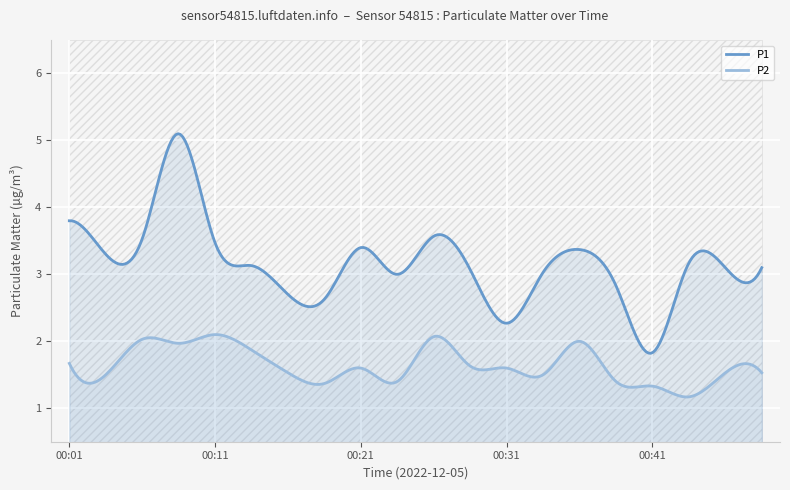

What is the lowest value of the P2 series?

1.2